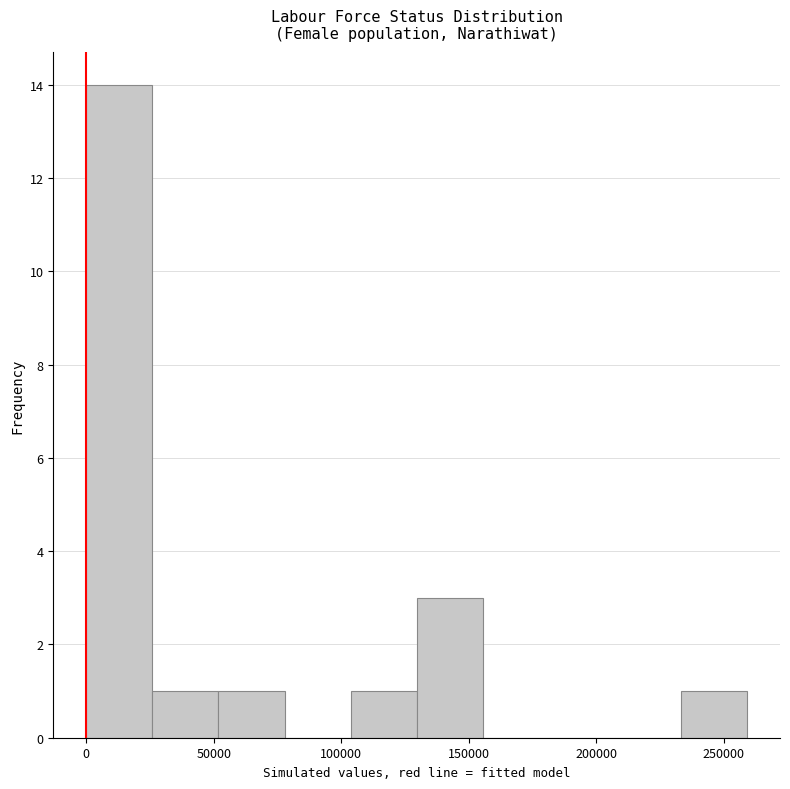

How tall is the bar that spans 130000 to 155000 on the x-axis? Neither the bar edges nor the heights are printed on the chart, so give them approximately, as read against the axes.

3